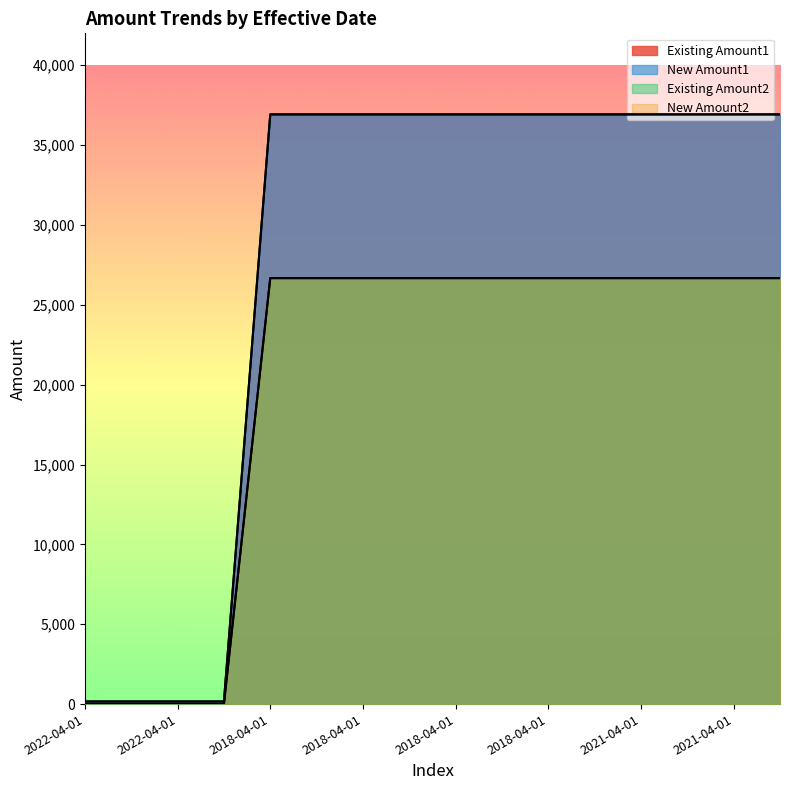

Does the chart display data point markers on the line(s)?

No